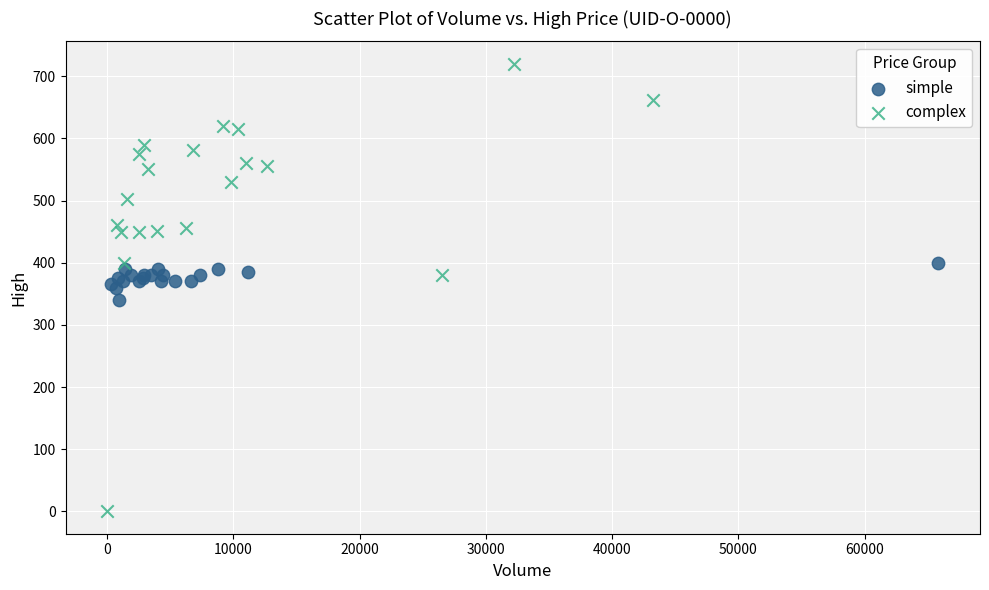

Which series reaches the minimum Y coordinate?

complex